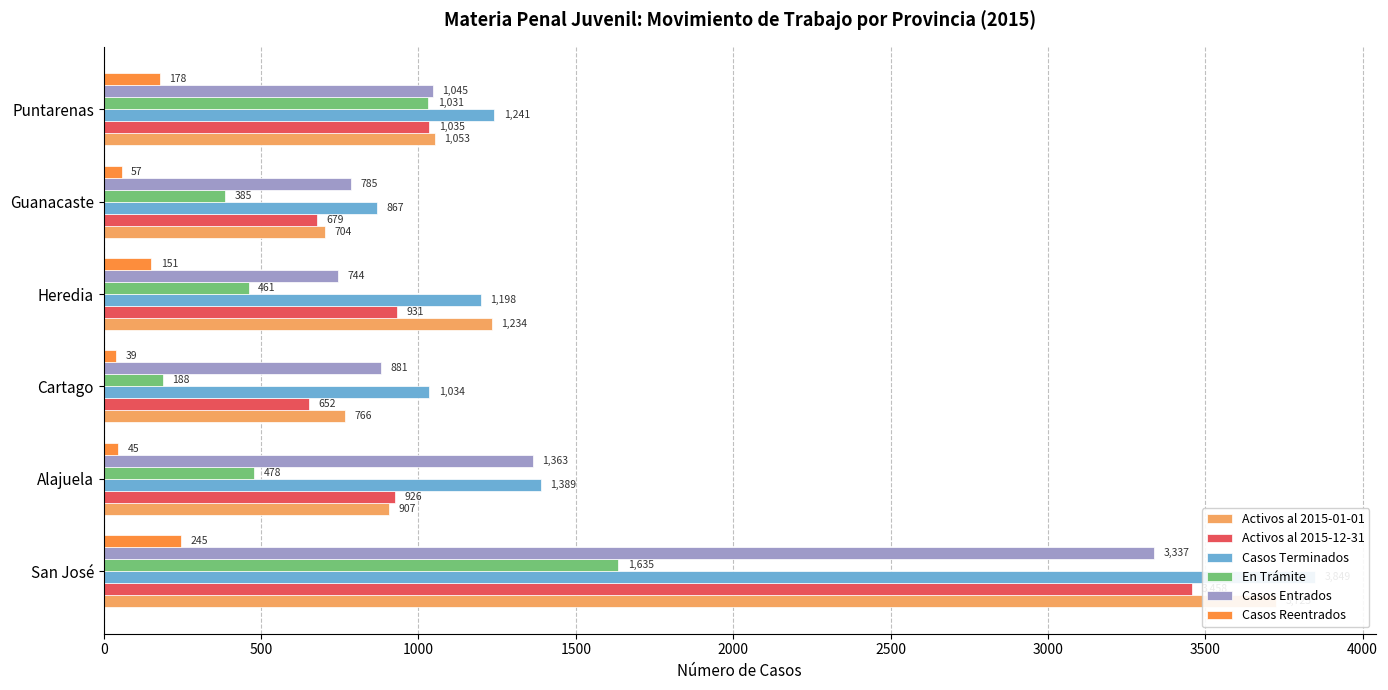

What are all the series names shown in the legend?

Activos al 2015-01-01, Activos al 2015-12-31, Casos Terminados, En Trámite, Casos Entrados, Casos Reentrados